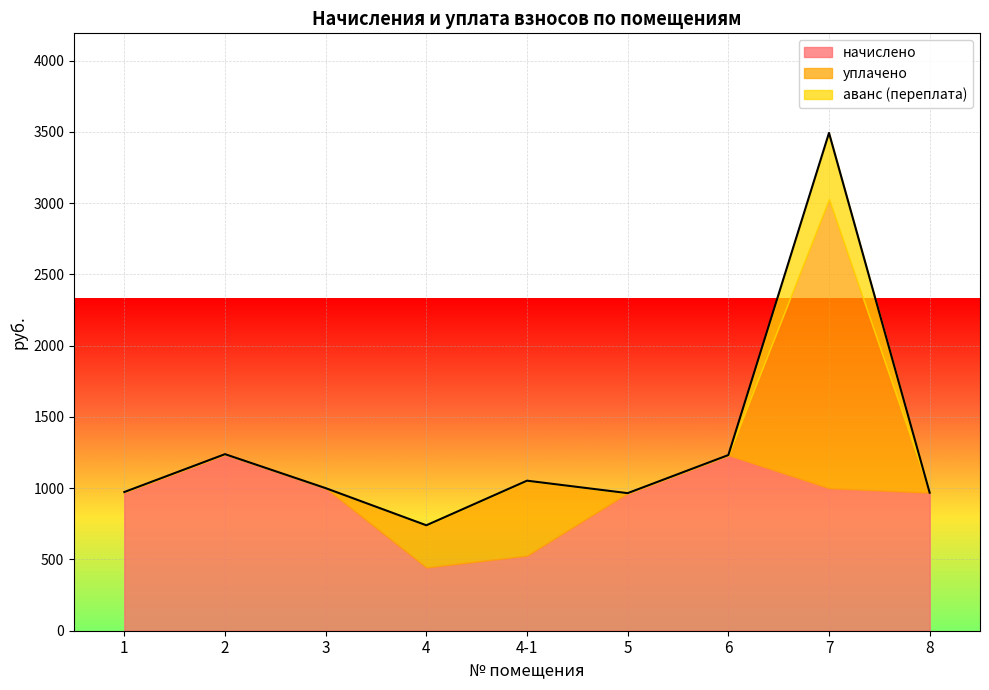

True or false: аванс (переплата) and начислено cross at least once.

False